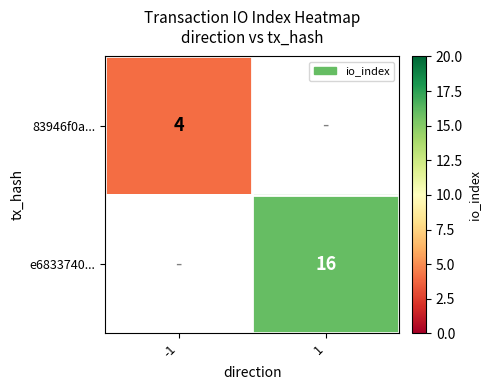

Count the number of data series in this chart.

2